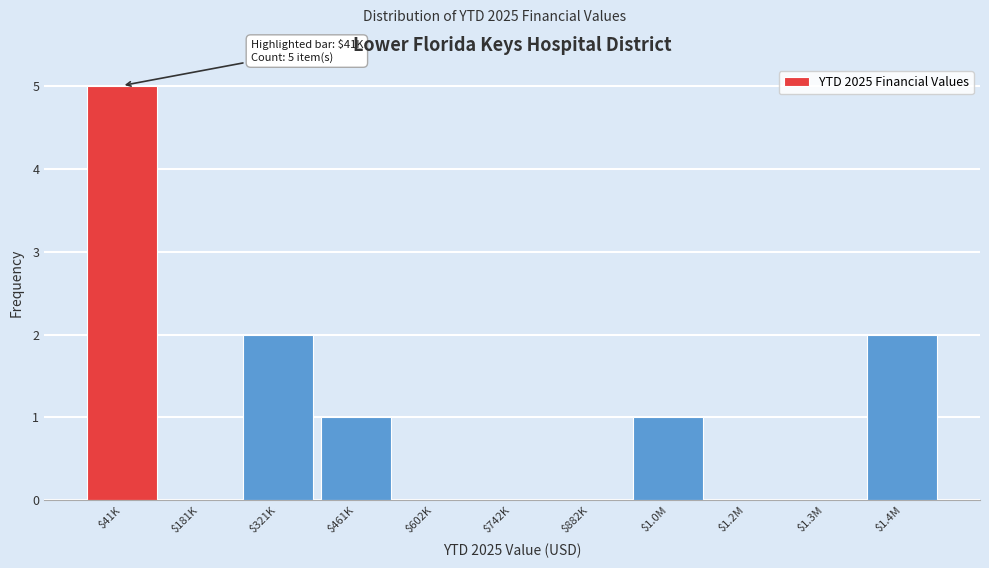

The value at $1.4M is 2. True or false?

True